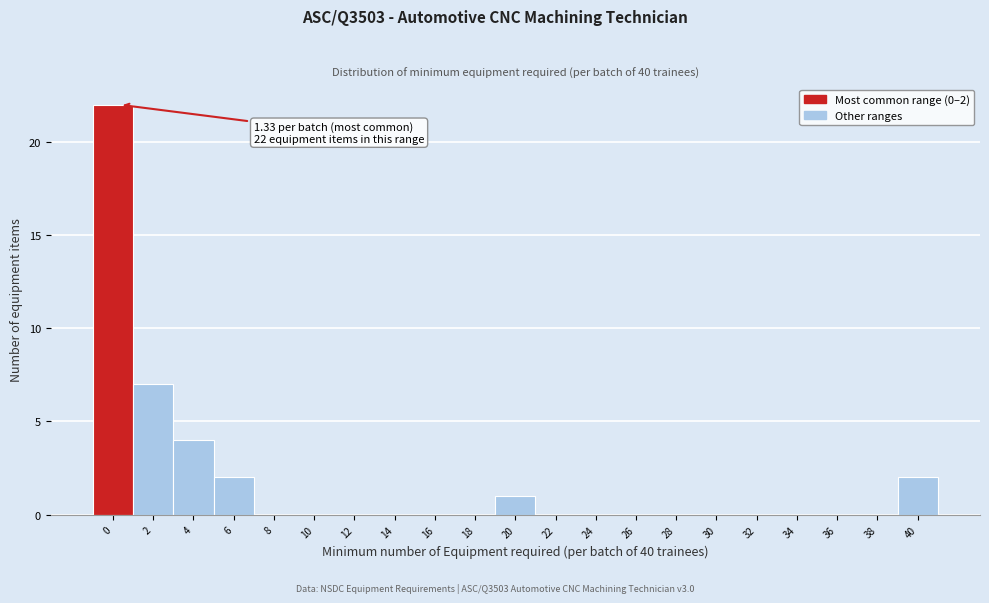

Reading right to left, transcribe all the data shown in this chart.

40=2	38=0	36=0	34=0	32=0	30=0	28=0	26=0	24=0	22=0	20=1	18=0	16=0	14=0	12=0	10=0	8=0	6=2	4=4	2=7	0=22